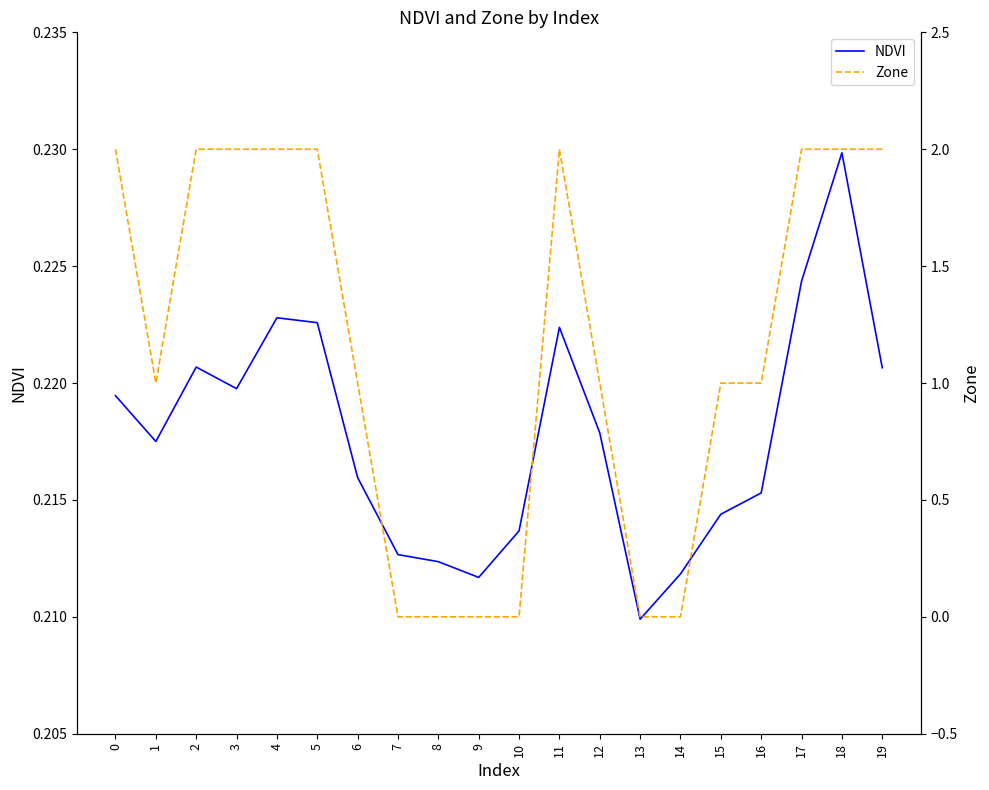

Is the value of Zone at 5 greater than the value of NDVI at 13?

Yes